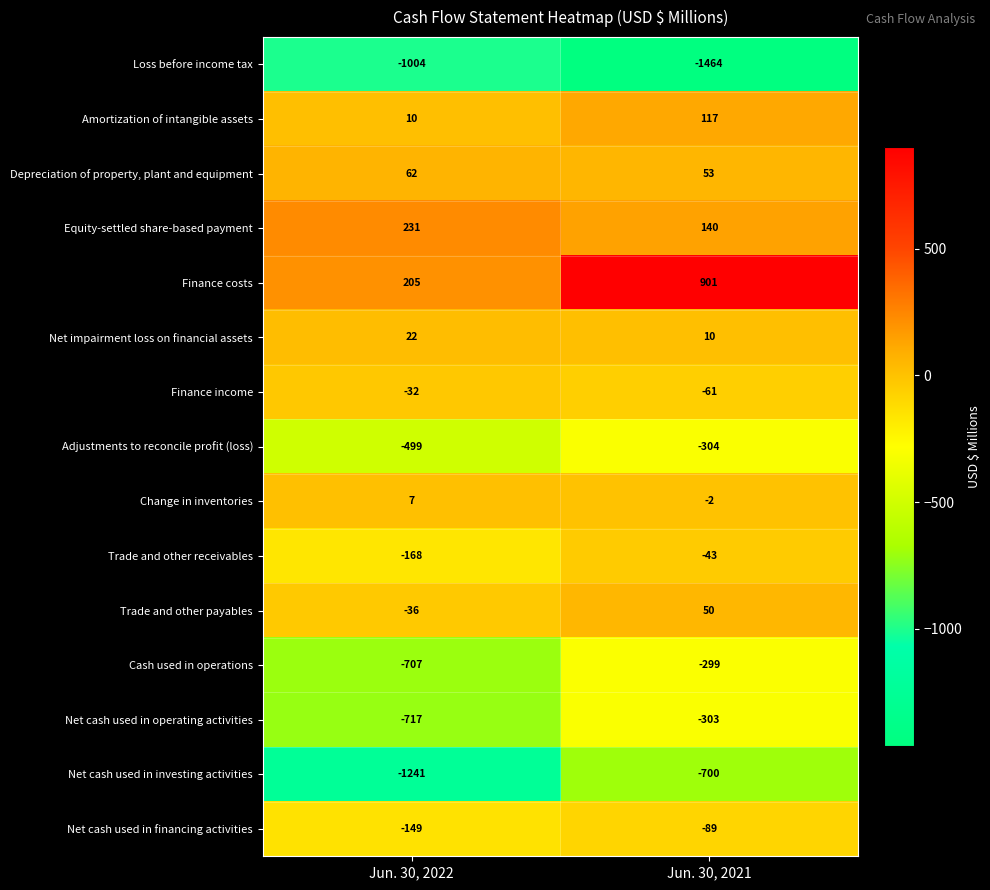

At which label is Net cash used in financing activities closest to -119?

Jun. 30, 2022